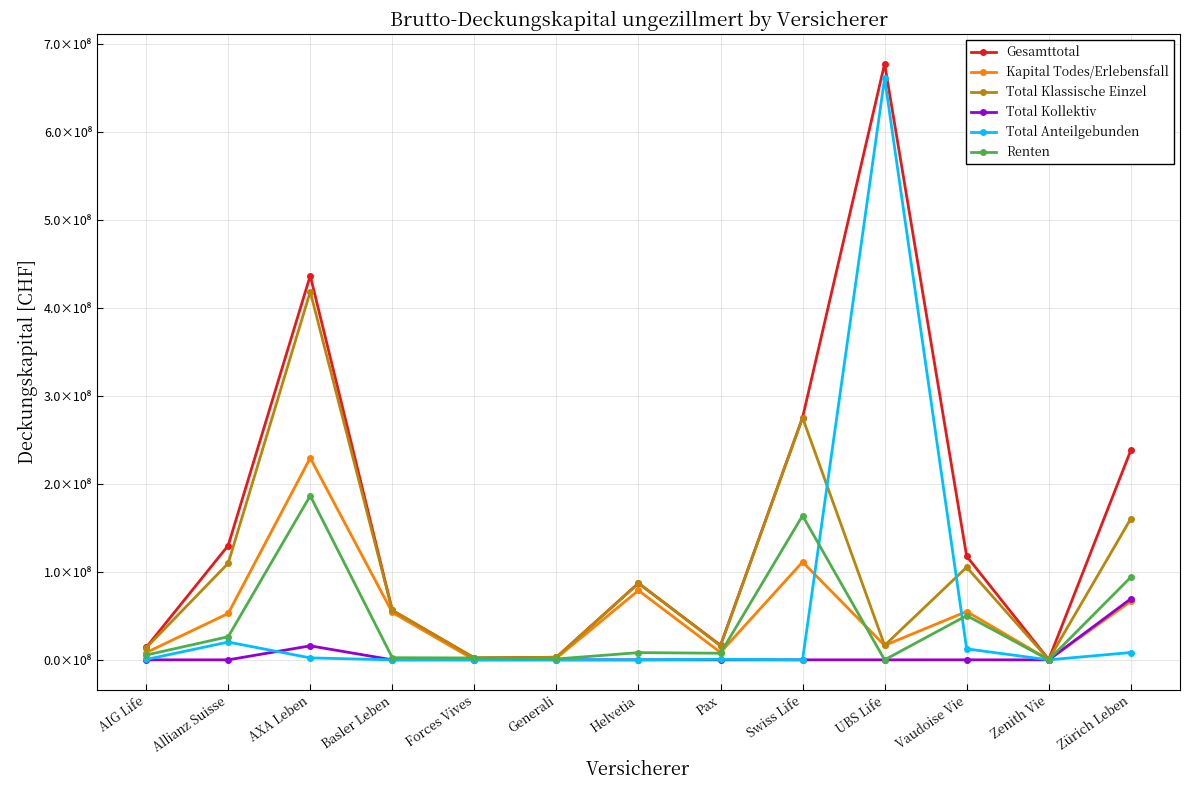

At which label is Kapital Todes/Erlebensfall closest to 114765224?

Swiss Life